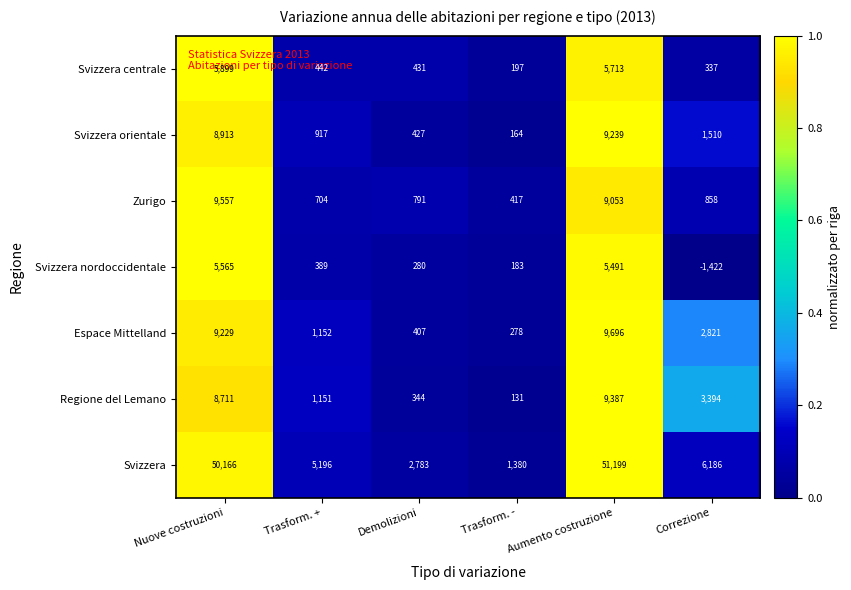

Which series has the largest range (max minus min)?

Svizzera